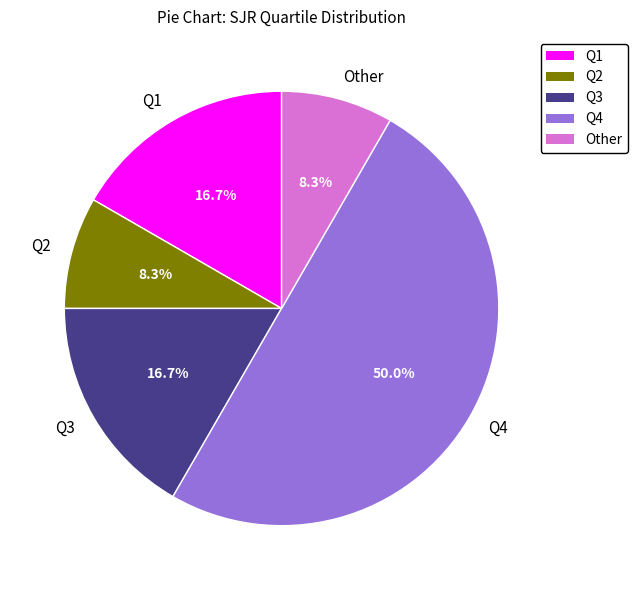

What percentage do Q4 and Other together represent?

58.3%